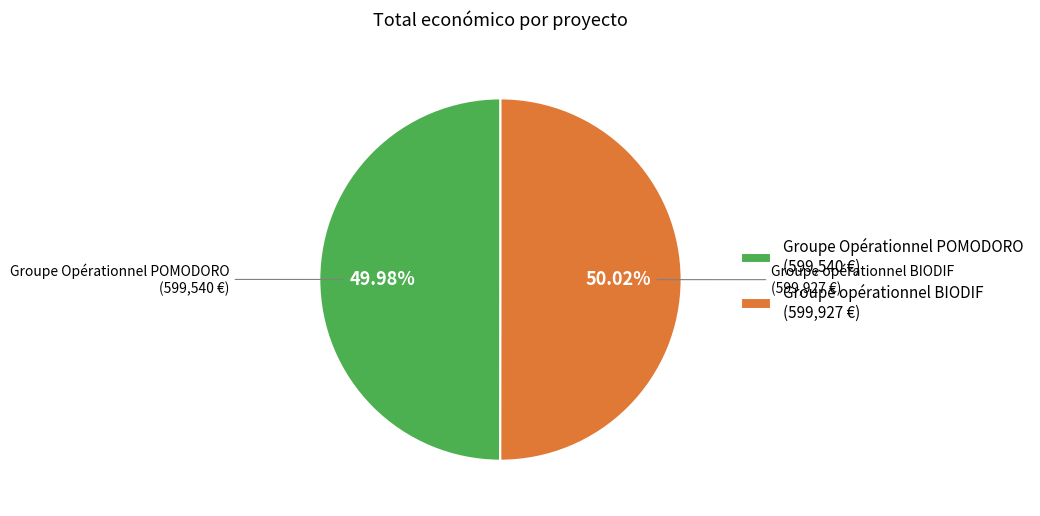

To the nearest percent, what portion does Groupe Opérationnel POMODORO represent?

50%